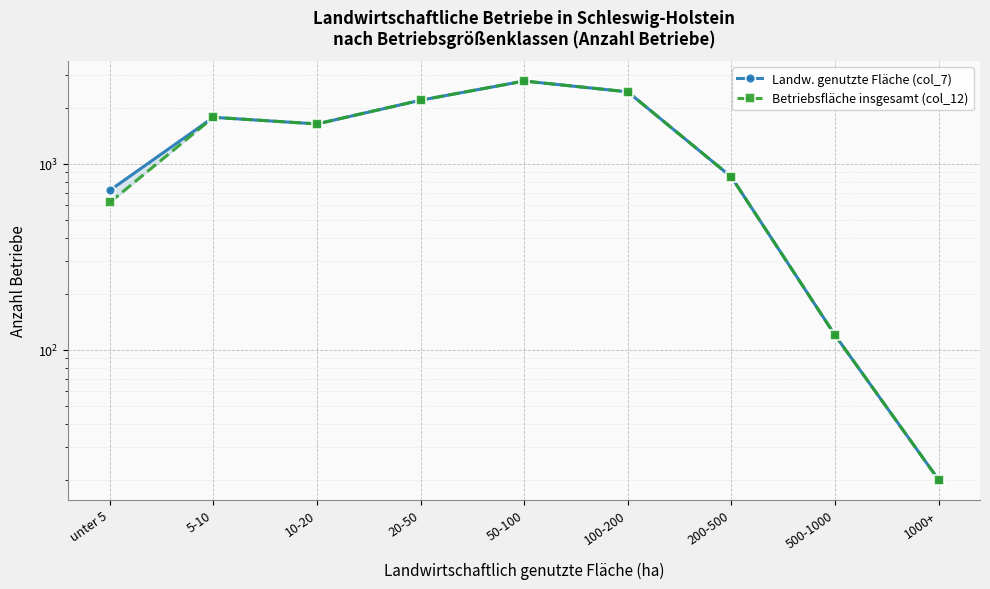

What is the greatest value displayed?

2790